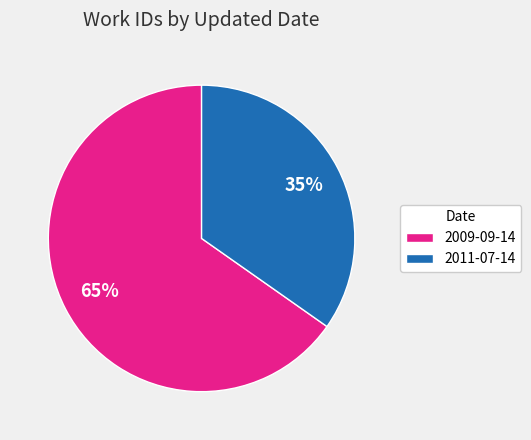

Is it true that 2009-09-14 is 45% of the pie?

False